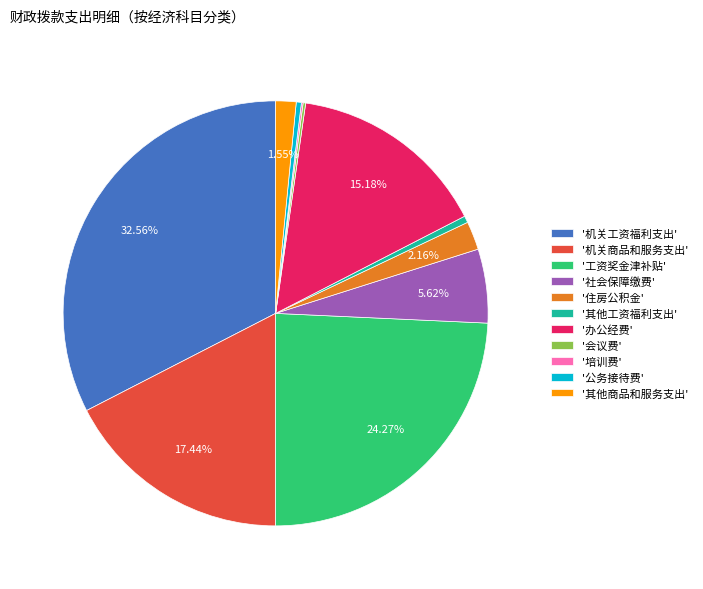

Is '公务接待费' the majority of the pie?

No